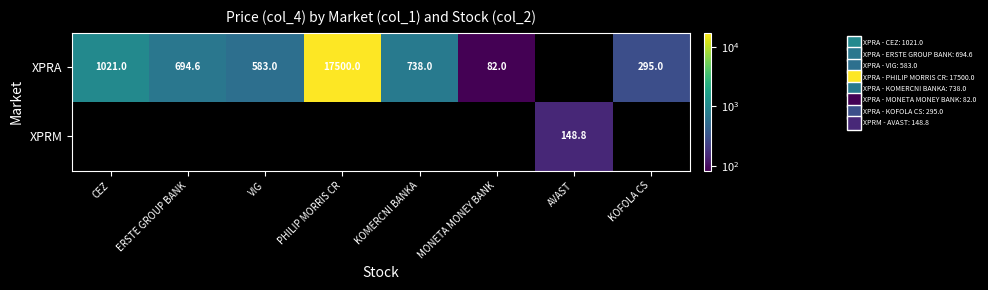

The XPRA series shows 738.0 at KOMERCNI BANKA. True or false?

True